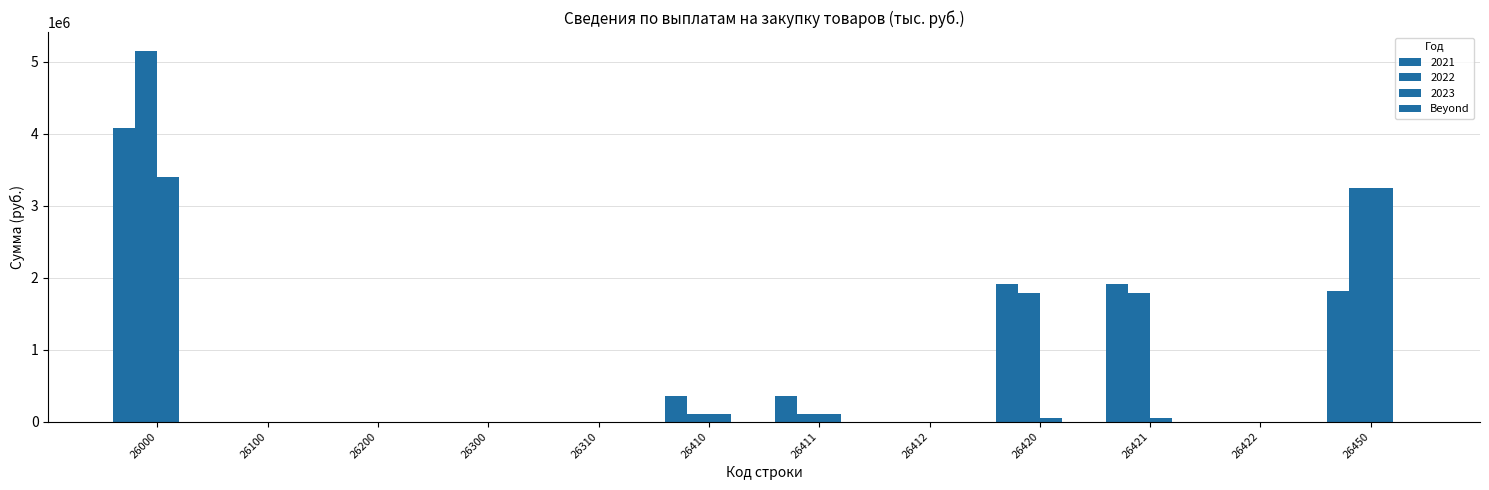

What is the maximum value shown in the chart?

5154379.0